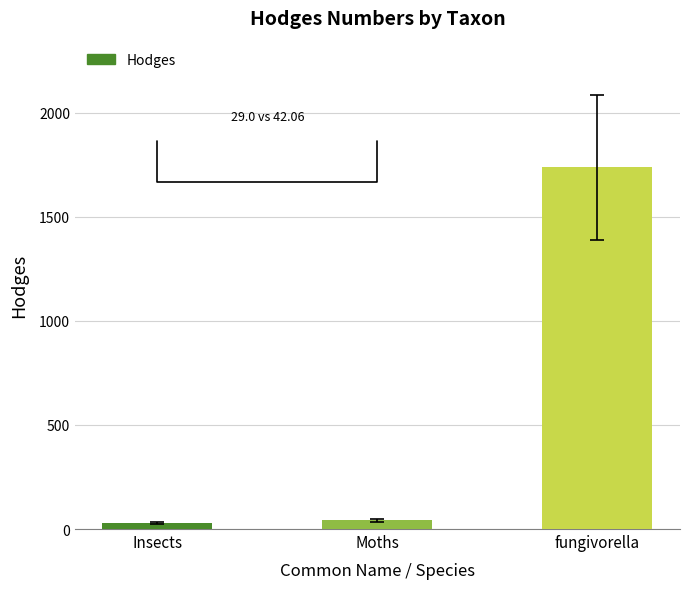

What is the label of the 3rd bar from the left?

fungivorella